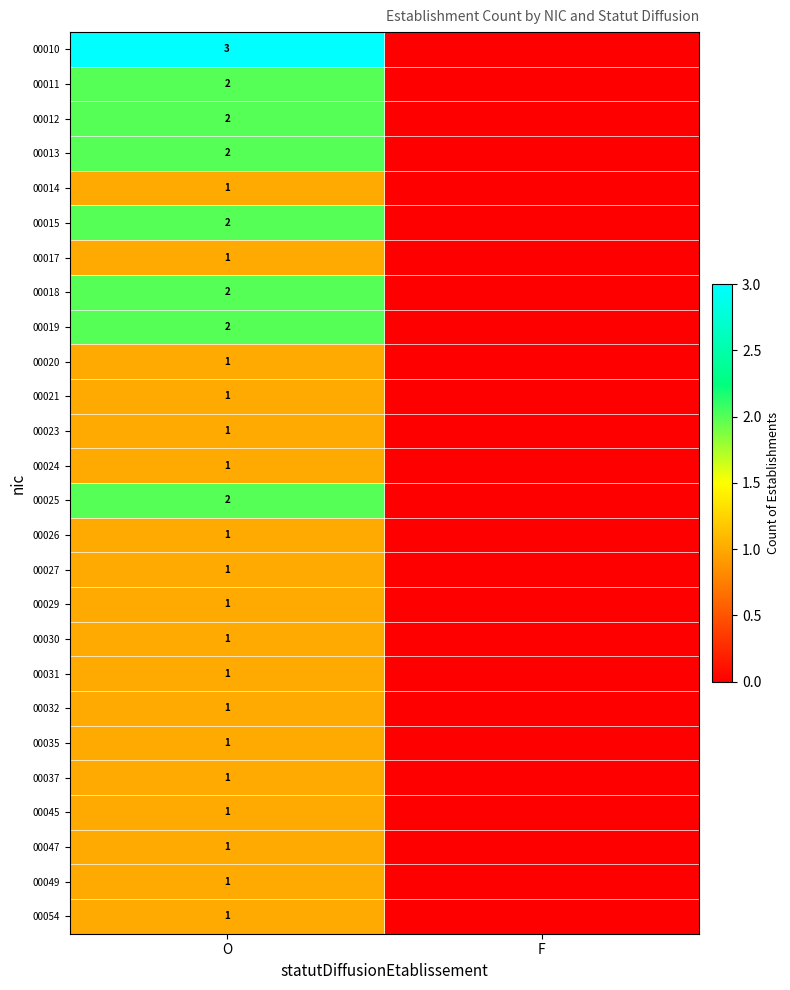

Which label corresponds to the smallest value in the chart?

F